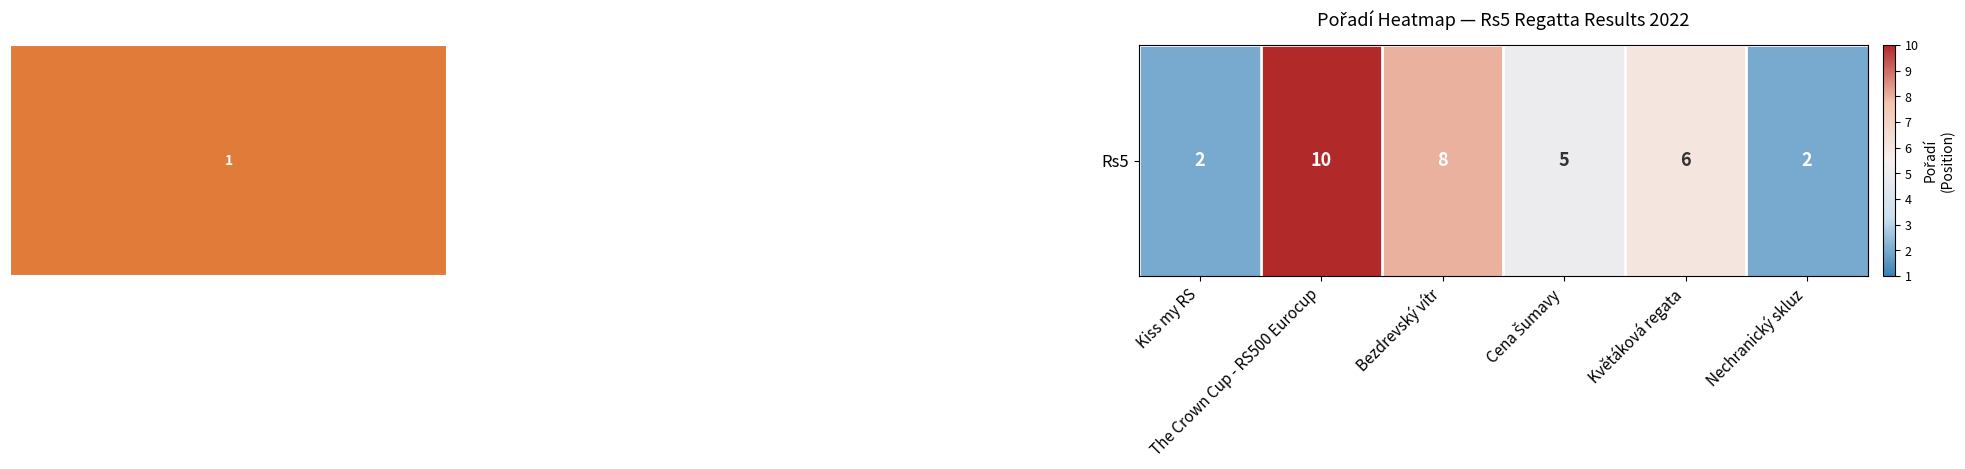

What is the sum of all values?

33